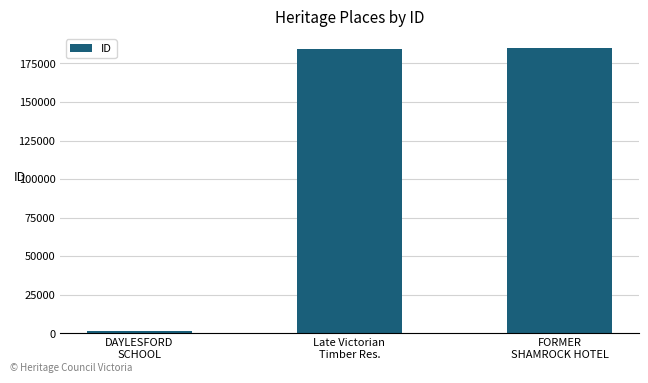

What is the greatest value displayed?

184939